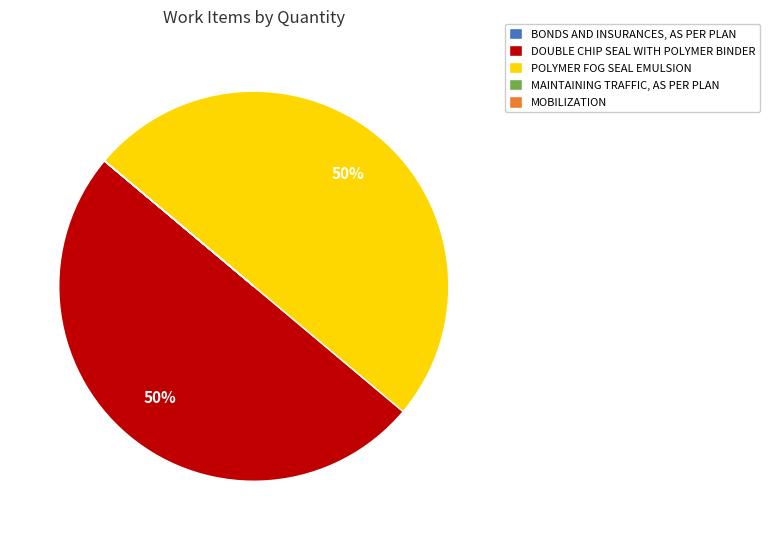

To the nearest percent, what is the average slice percentage?

20%